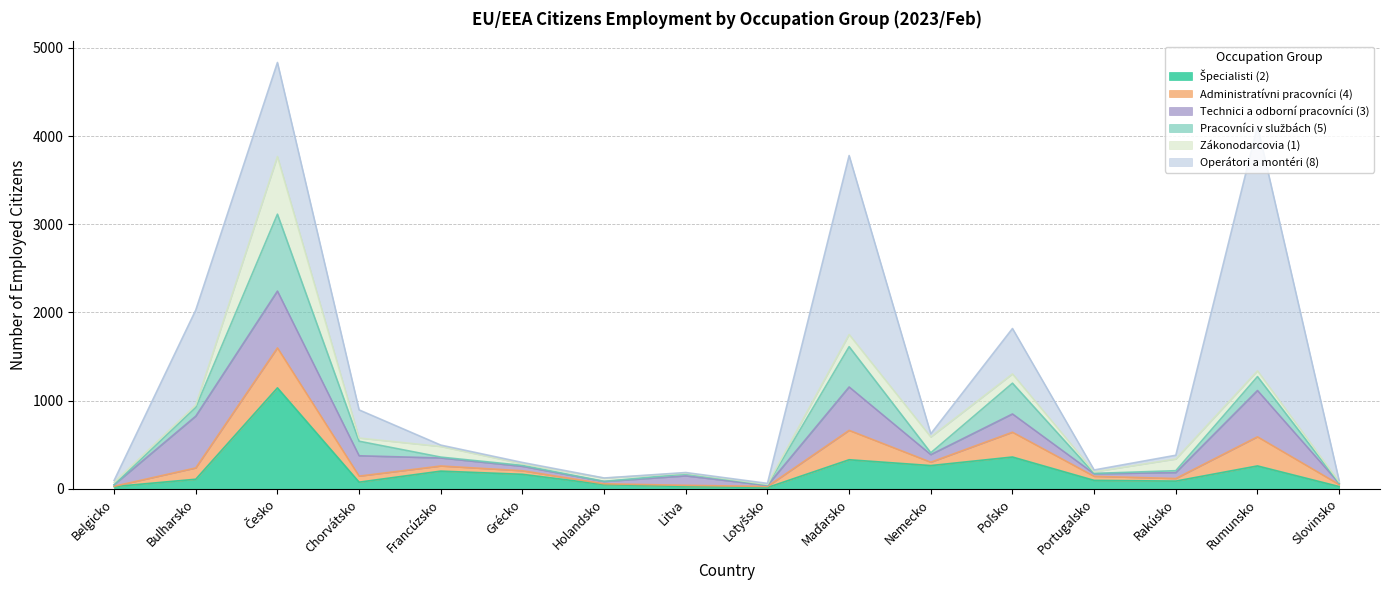

Which series has the widest spread of values?

Operátori a montéri (8)